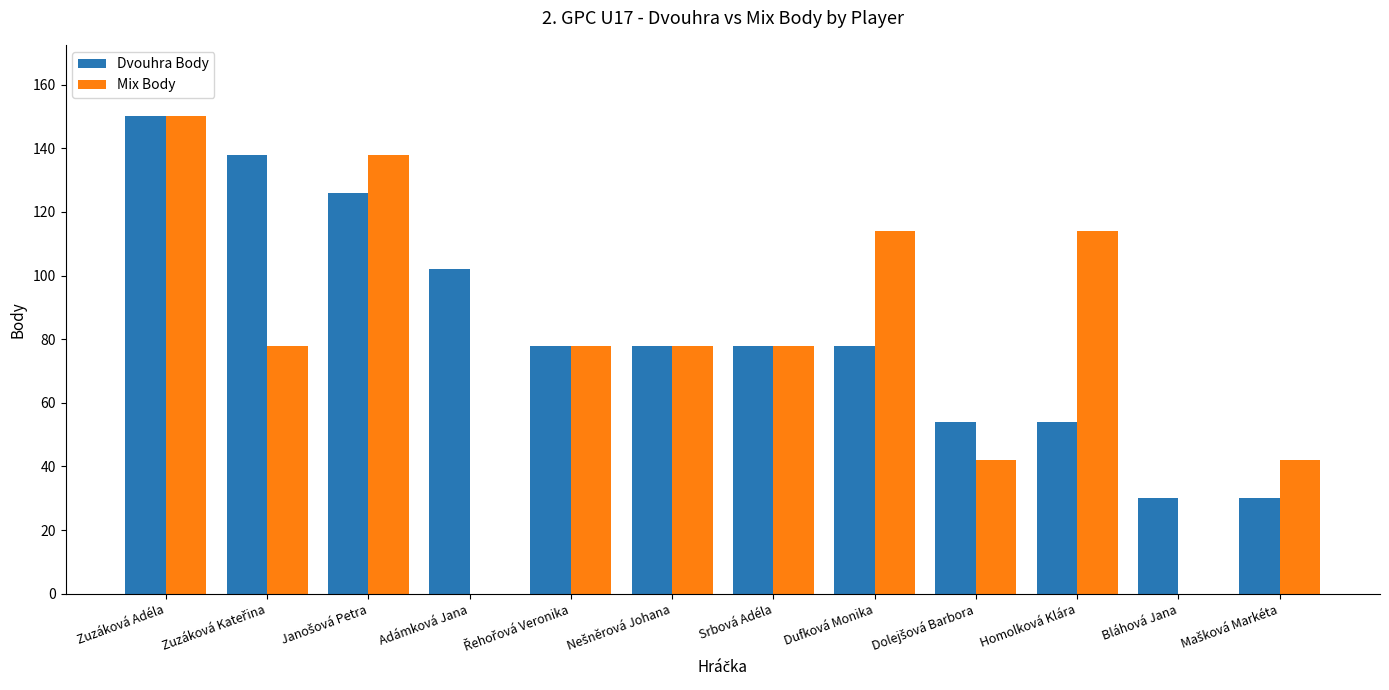

What is the sum of the Dvouhra Body values at Bláhová Jana and Zuzáková Adéla?

180